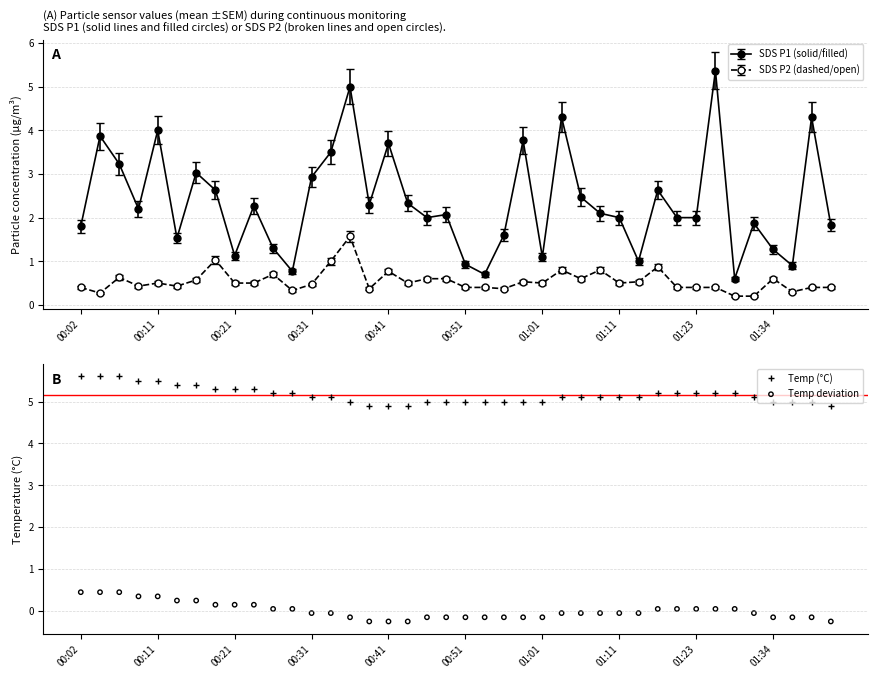

At which category is the sum across all series the highest?

00:02